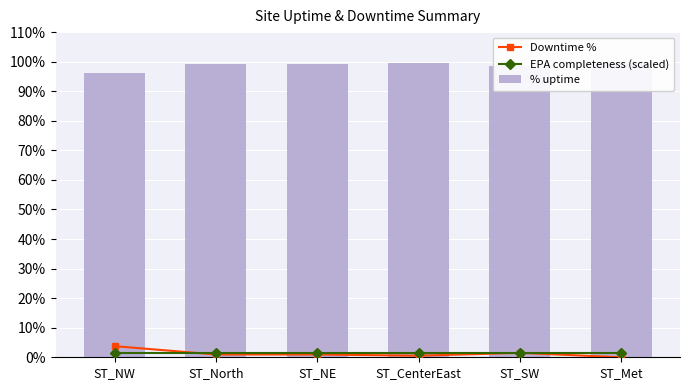

The value of EPA completeness (scaled) at ST_Met is 1.8. True or false?

False